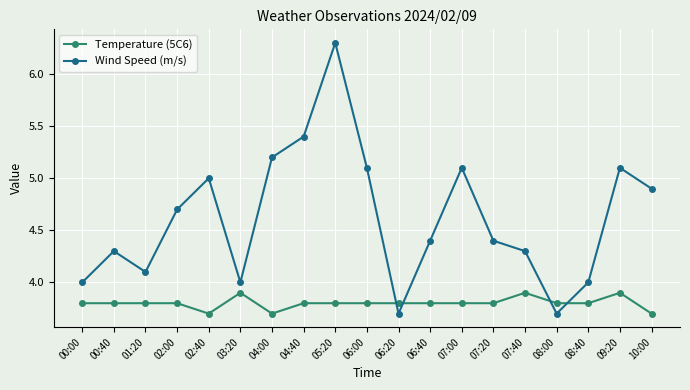

At which label is Wind Speed (m/s) closest to 5?

02:40